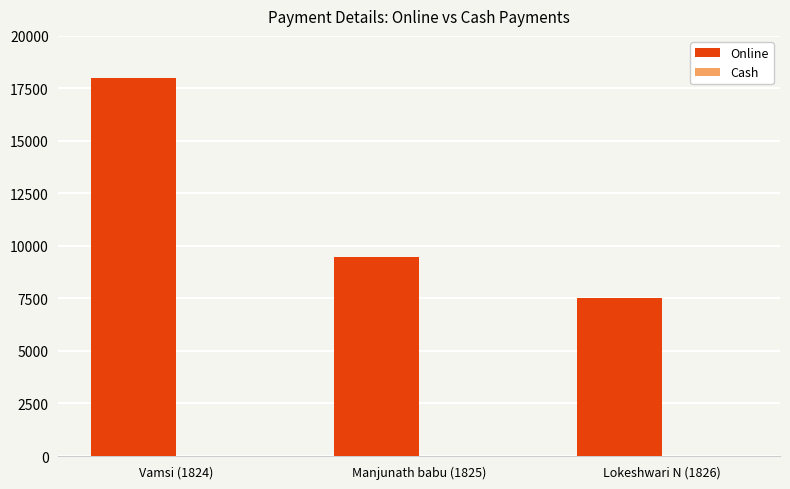

What is the label of the 2nd bar from the left?

Manjunath babu (1825)